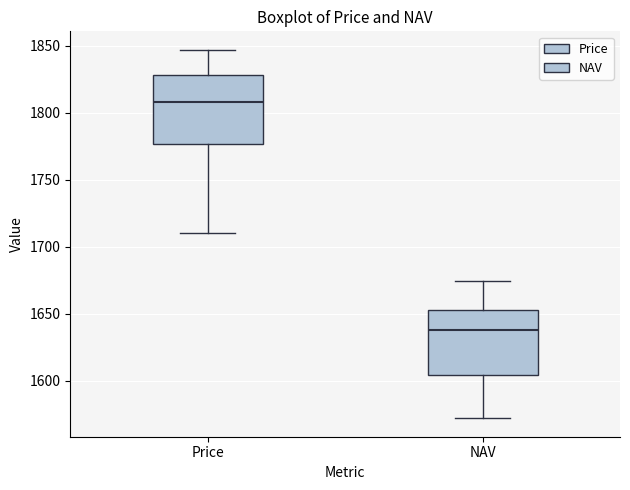

Reading left to right, read every box against the y-axis: the position of its median line, the range the box covers, and the ends of its whiskers. The values are not printed on the chart, so give them approximately, as read against the axis.

Price: median 1810, box 1775 to 1830, whiskers 1710 to 1845
NAV: median 1635, box 1605 to 1650, whiskers 1570 to 1675